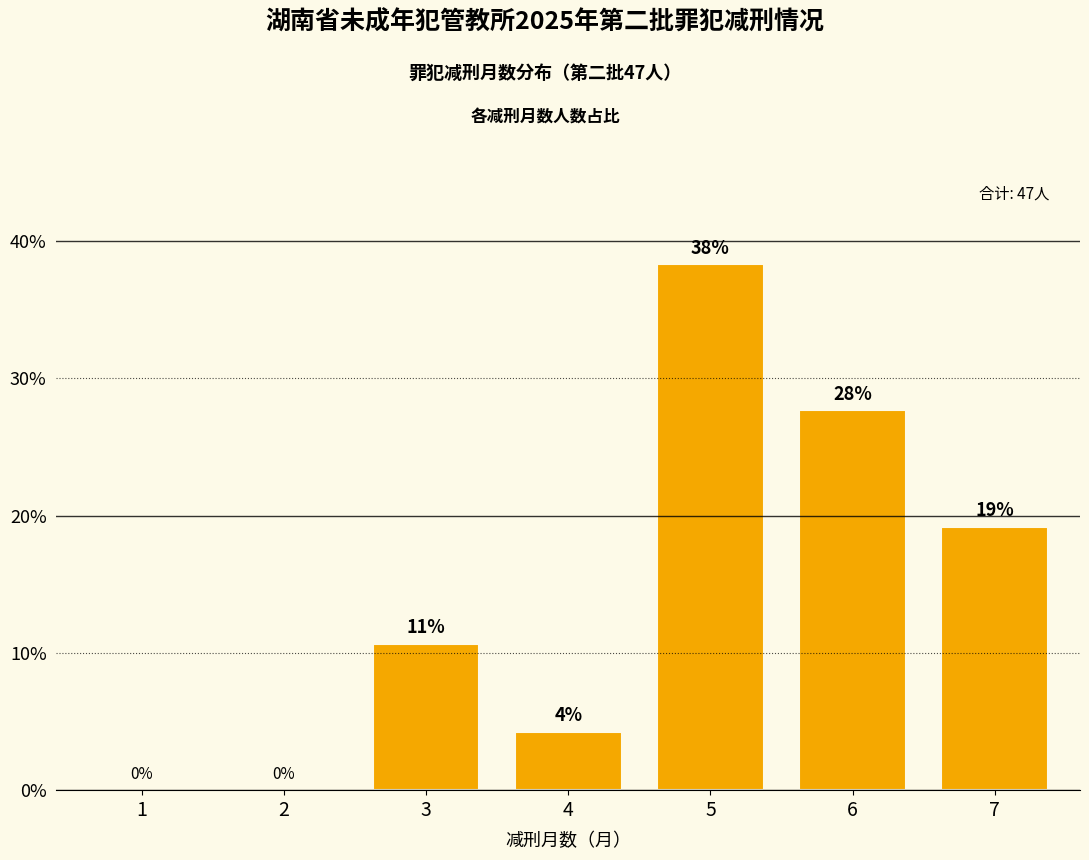

The chart shows a value of 38.3 at 5. True or false?

True